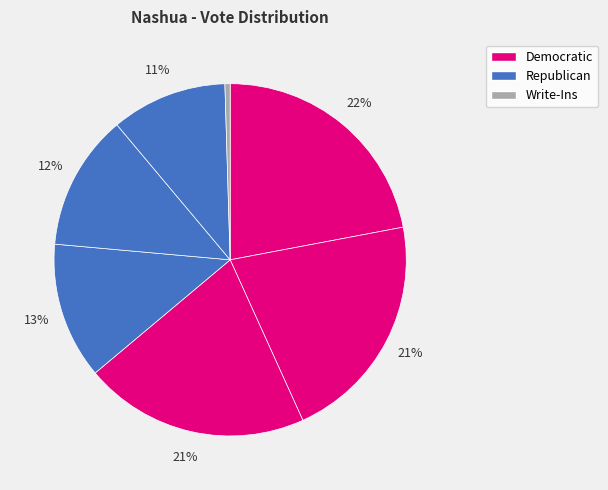

Count the number of slices in the pie.

7